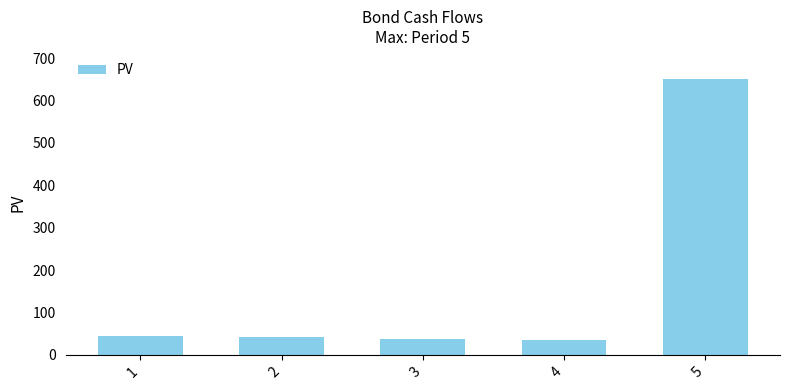

What is the difference between the maximum and second lowest values?

614.4